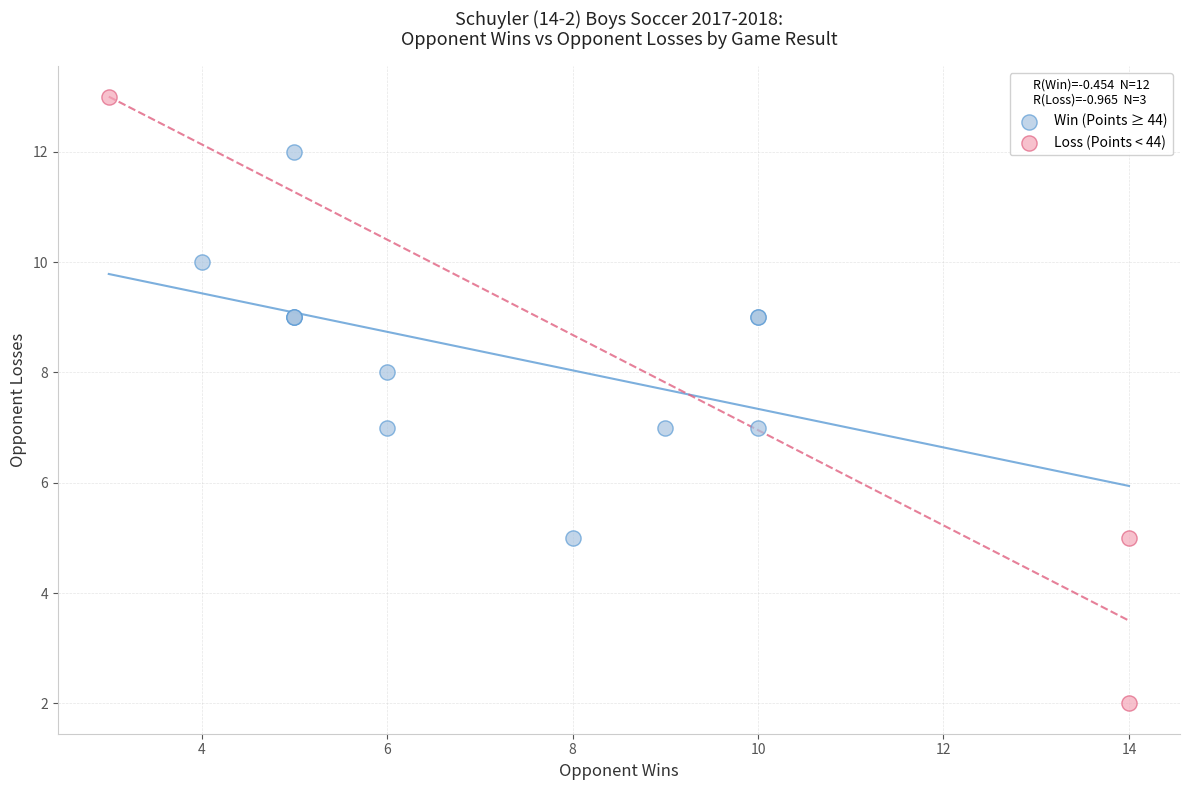

Which series contains the lowest Y value?

Loss (Points < 44)